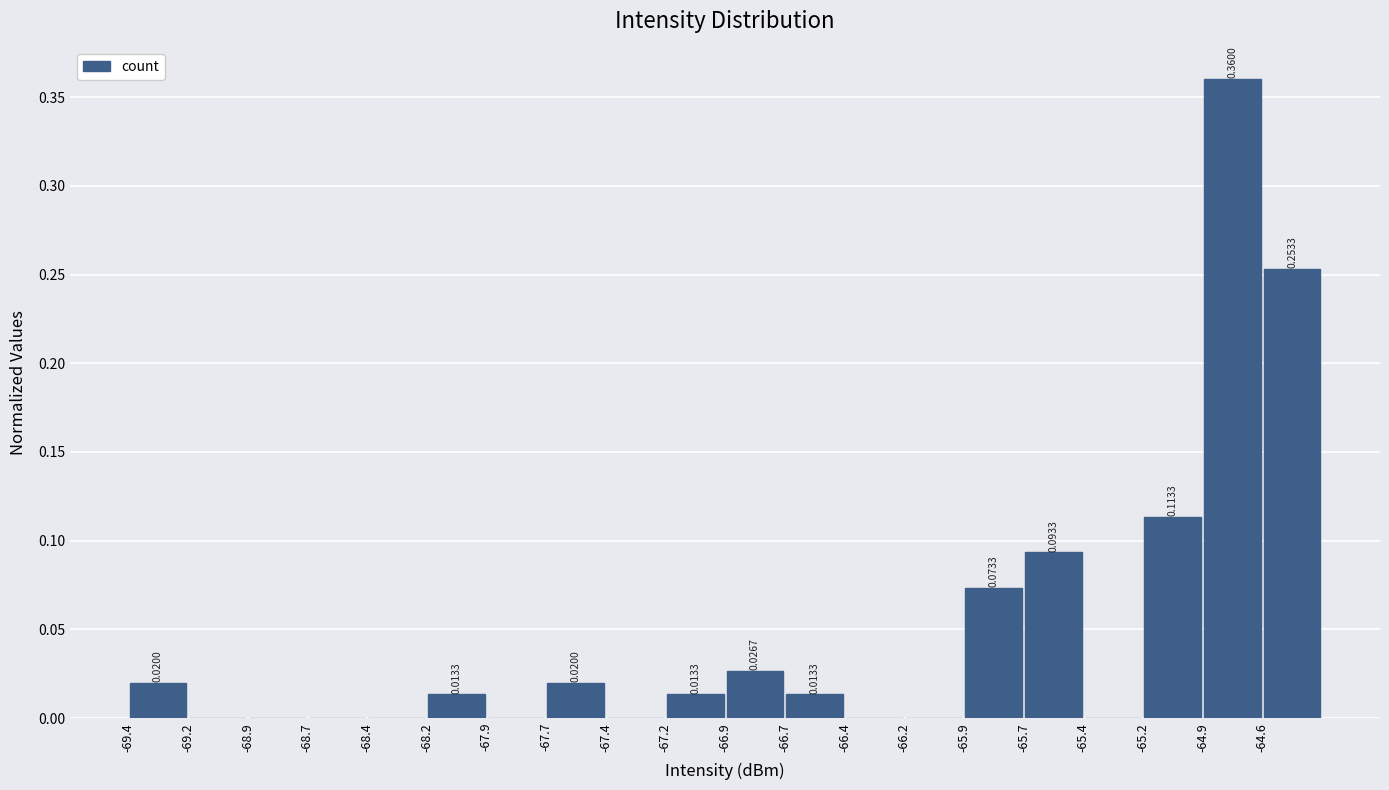

Over which range of the x-axis is the bar tallest?

-64.90 to -64.65